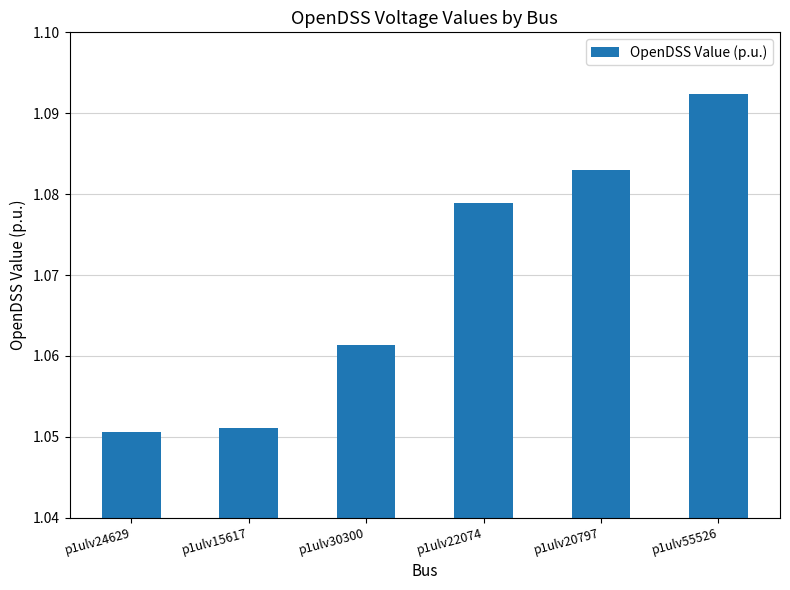

What is the ratio of the value at p1ulv20797 to the value at p1ulv22074?

1.0